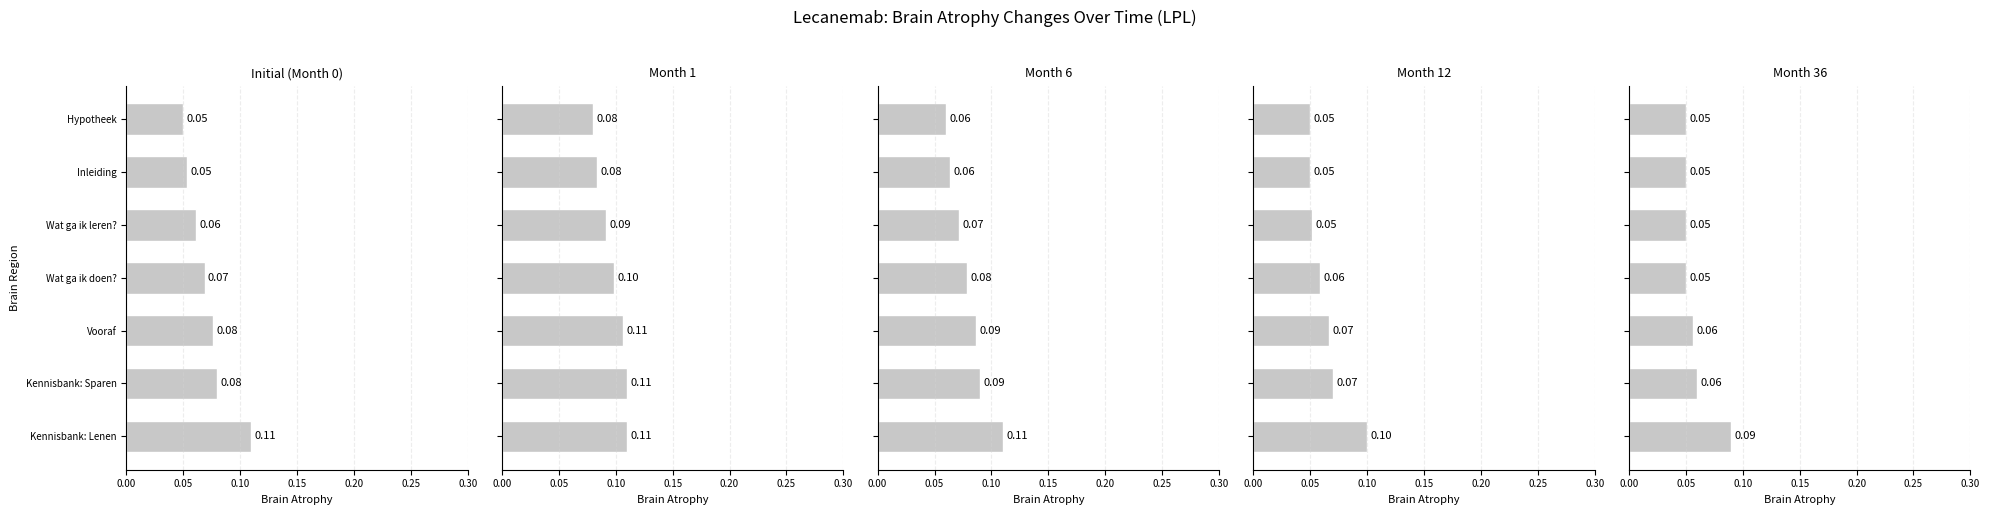

Which series has the widest spread of values?

Initial (Month 0)